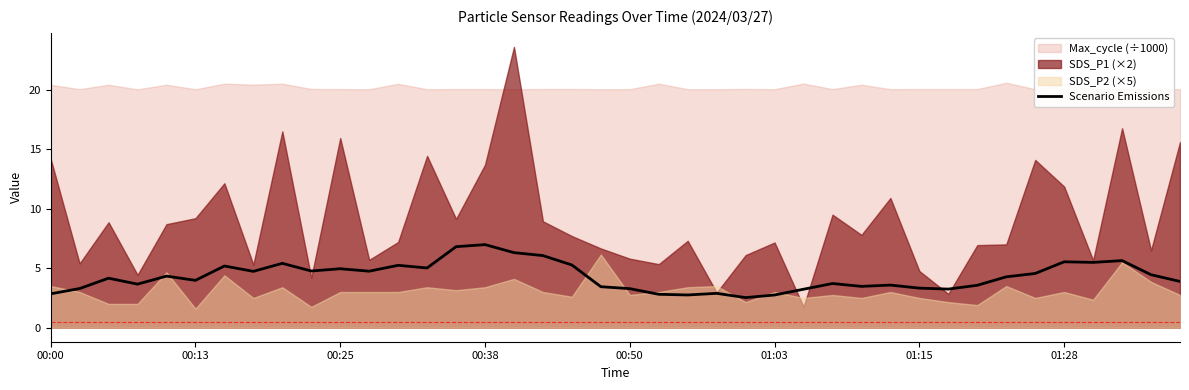

The chart shows a value of 8.6 at 01:28. True or false?

False